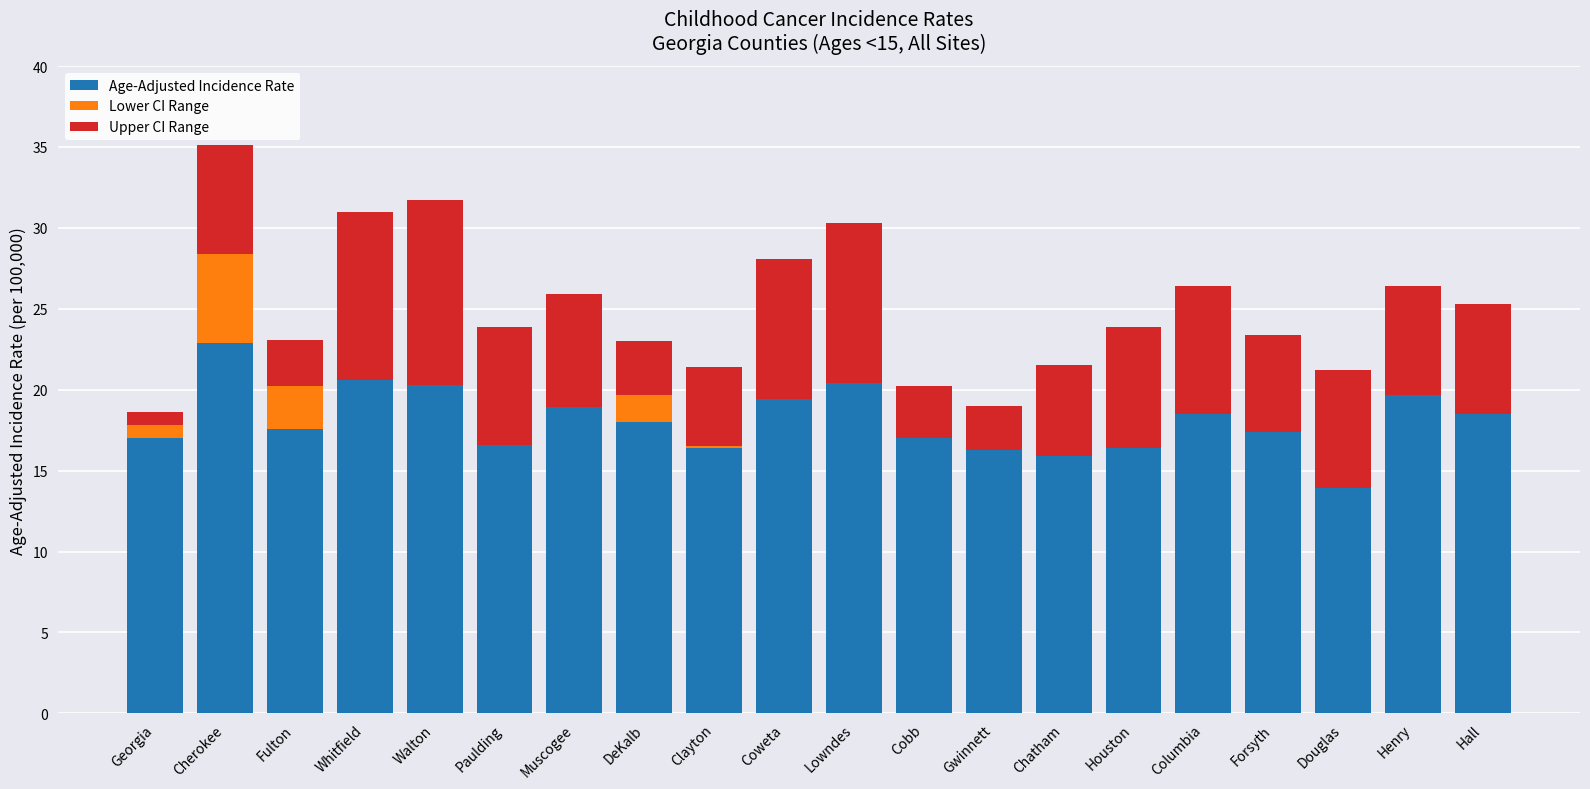

What is the sum of all Age-Adjusted Incidence Rate values?

361.7